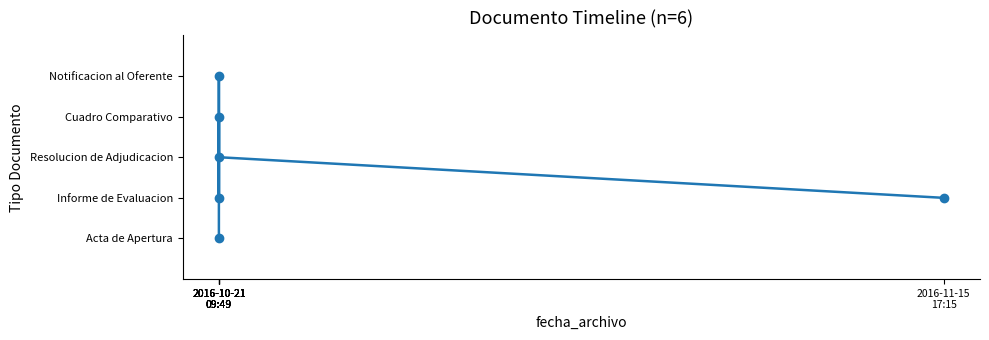

How many series are shown in this chart?

1